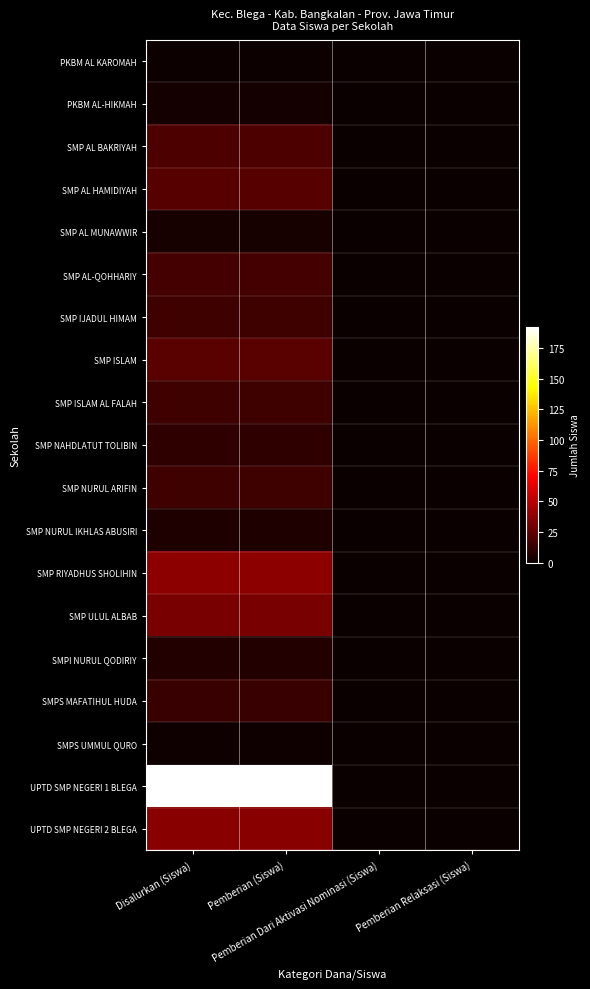

What is the difference between the highest and lowest values at Pemberian (Siswa)?

191